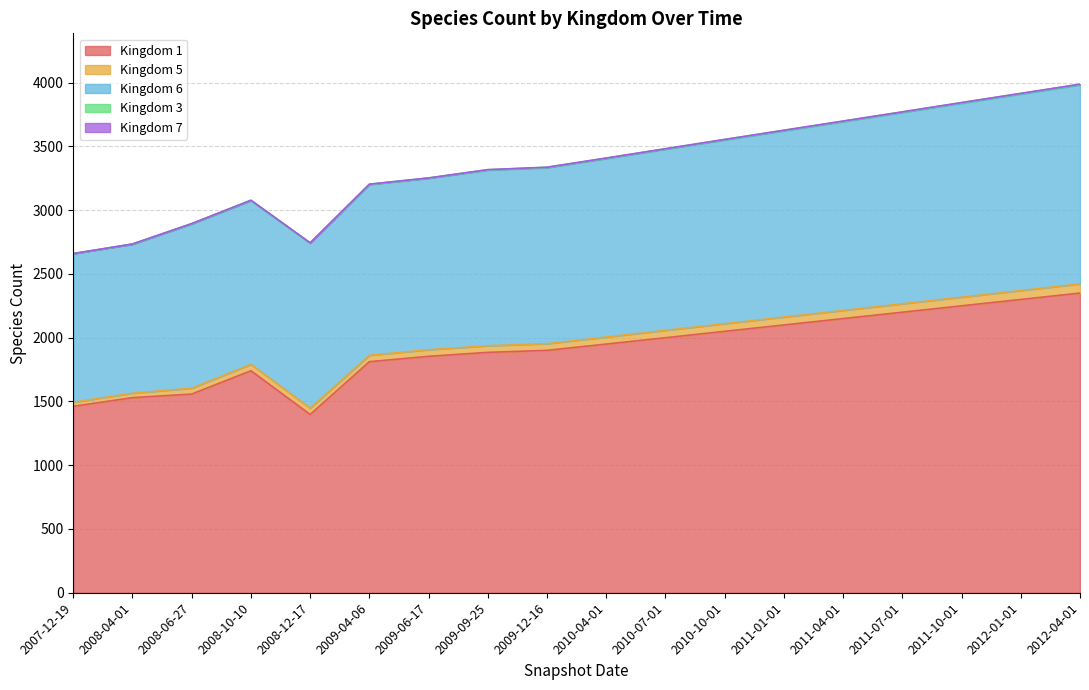

Which has a higher value, 2011-04-01 or 2009-06-17?

2011-04-01